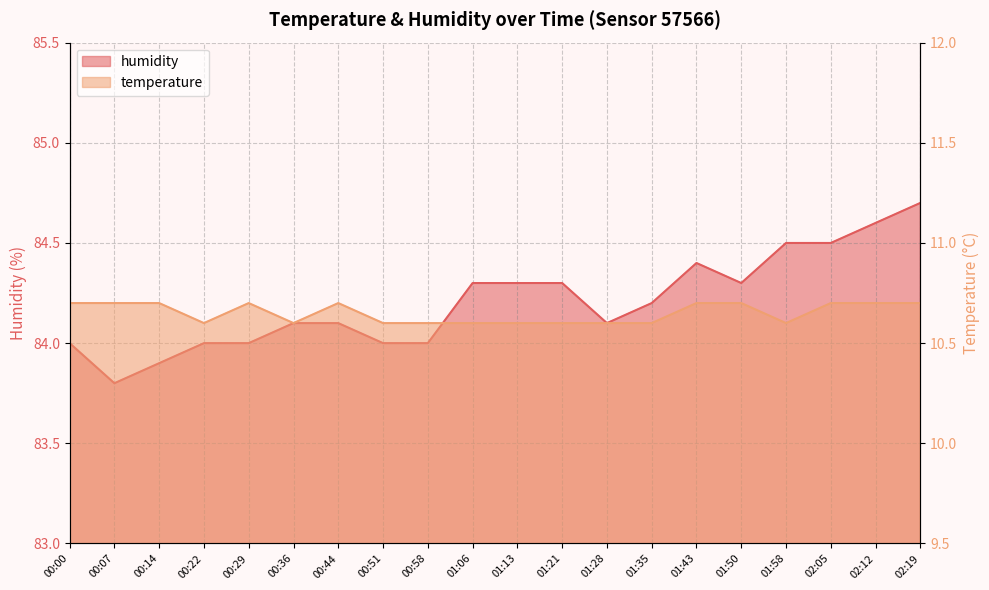

At which label is humidity closest to 84?

00:00